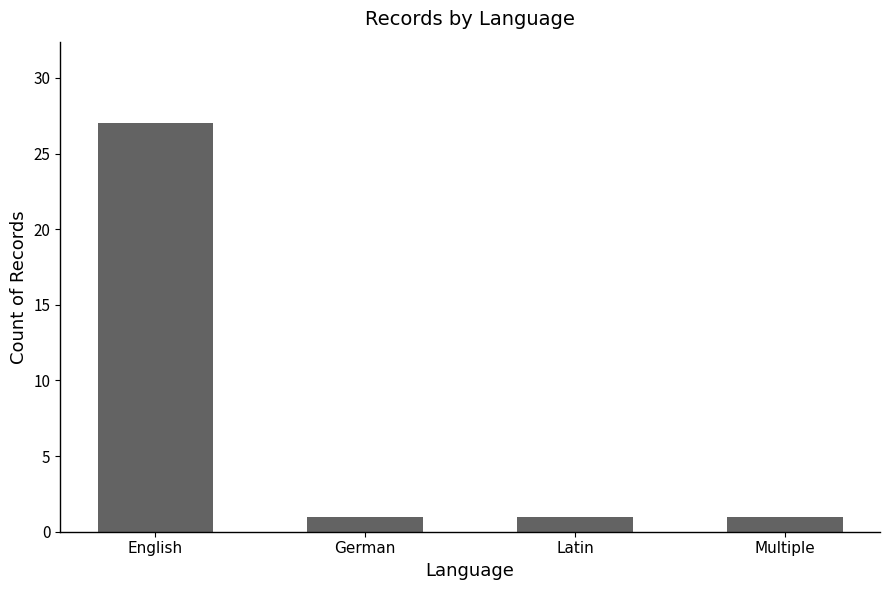

What is the difference between the maximum and minimum values?

26